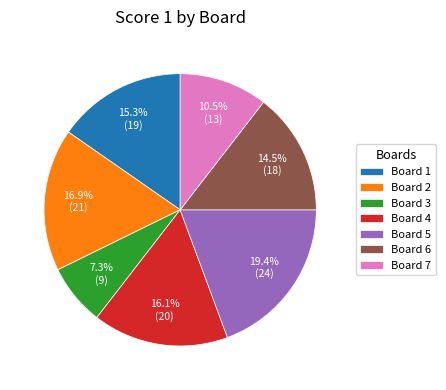

To the nearest percent, what is the difference between the Board 4 and Board 6 slice percentages?

2%